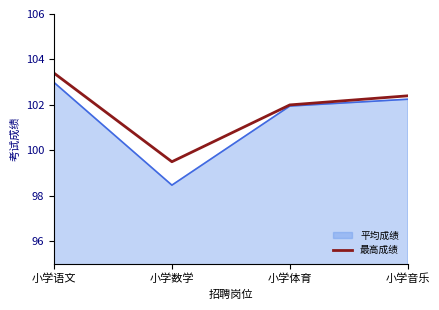

List the labels in order of 最高成绩 value, smallest first.

小学数学, 小学体育, 小学音乐, 小学语文